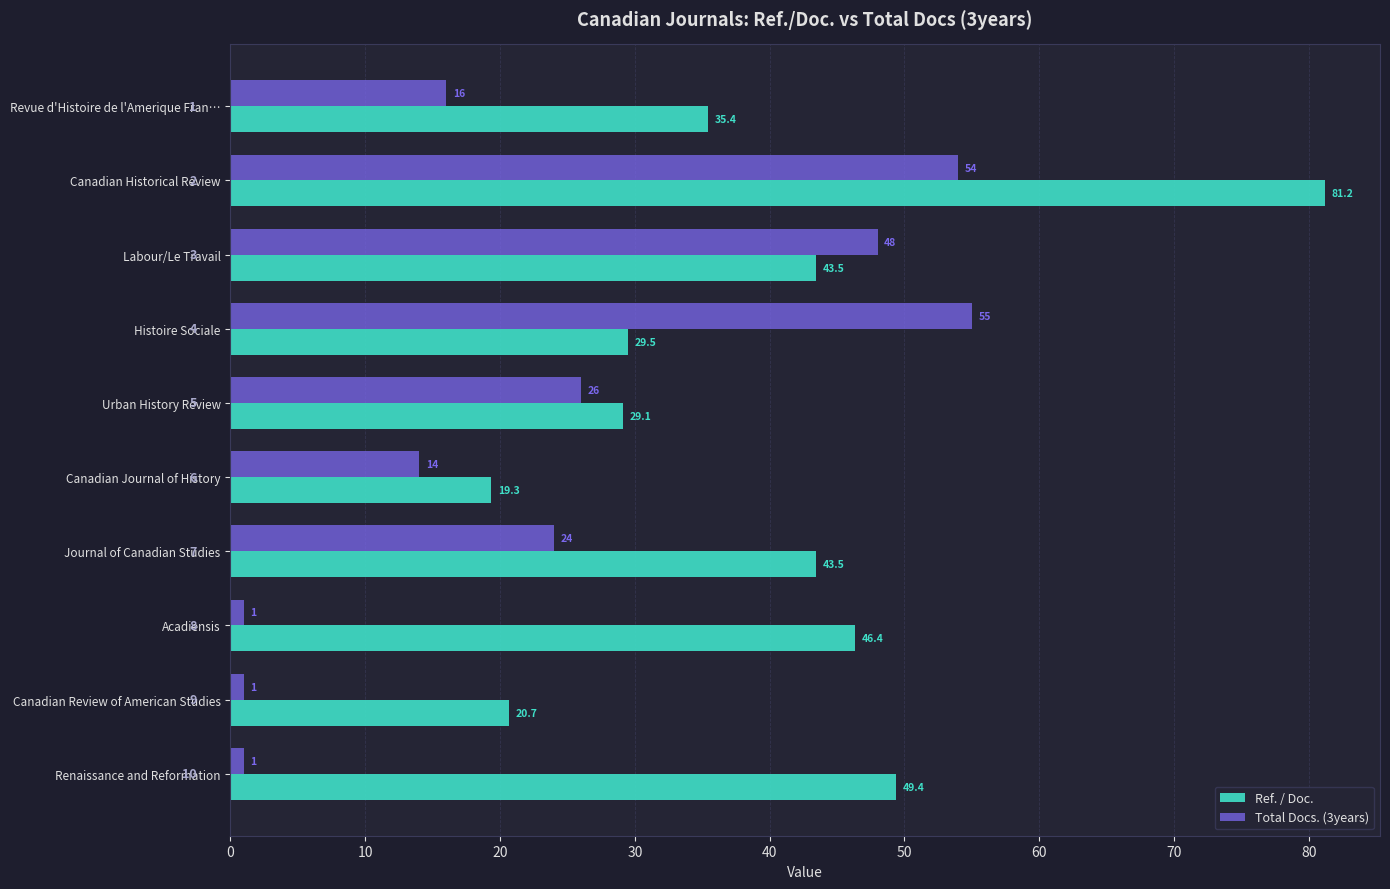

How many data points in Total Docs. (3years) are less than 24?

5